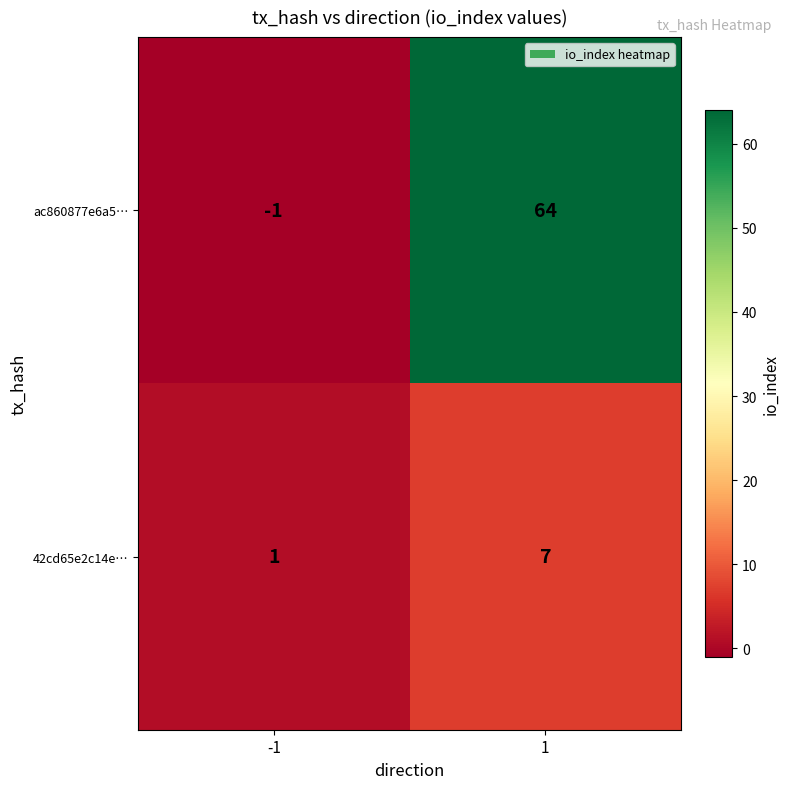

Rank the series at 1 from highest to lowest value.

ac860877e6a5…, 42cd65e2c14e…